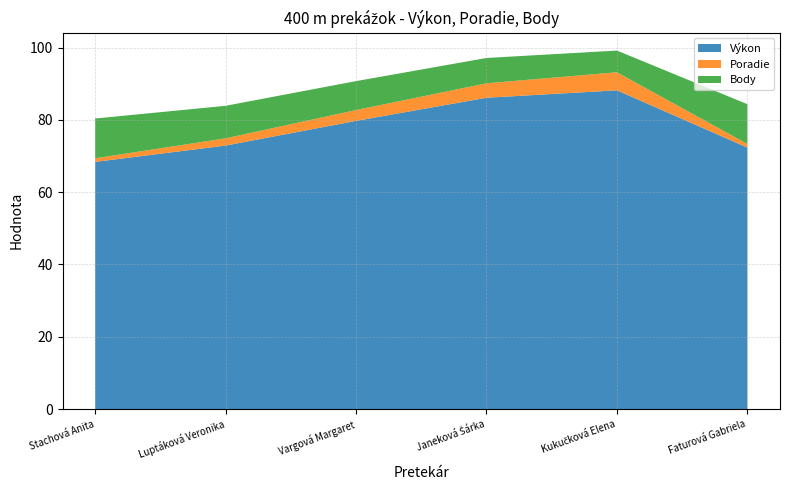

Reading left to right, what are all the values shown in this chart?

Výkon: Stachová Anita=68.4	Luptáková Veronika=72.9	Vargová Margaret=79.7	Janeková Šárka=86.1	Kukučková Elena=88.2	Faturová Gabriela=72.3
Poradie: Stachová Anita=1.0	Luptáková Veronika=2.0	Vargová Margaret=3.0	Janeková Šárka=4.0	Kukučková Elena=5.0	Faturová Gabriela=1.0
Body: Stachová Anita=11.0	Luptáková Veronika=9.0	Vargová Margaret=8.0	Janeková Šárka=7.0	Kukučková Elena=6.0	Faturová Gabriela=11.0